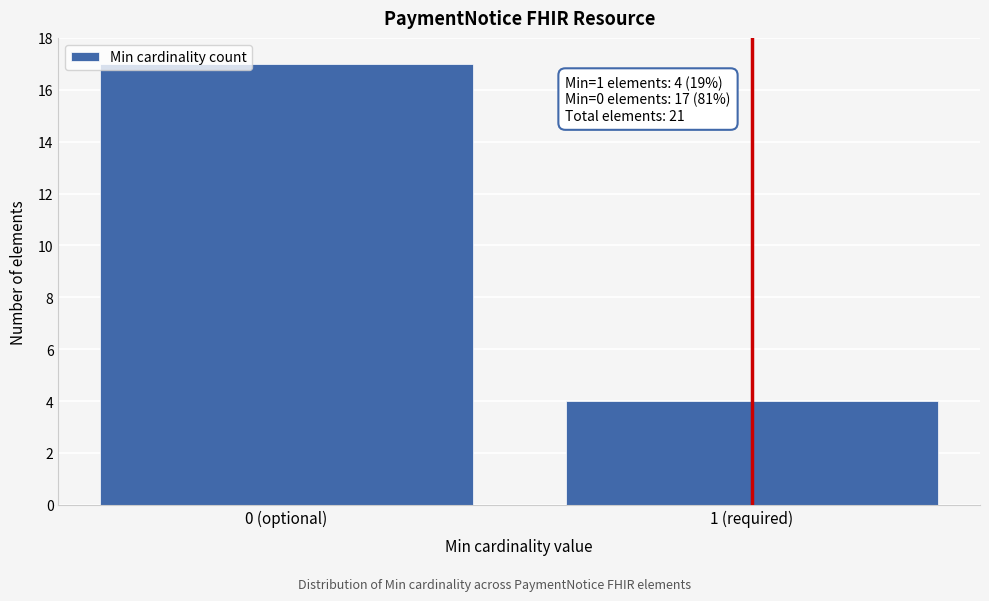

Reading left to right, list all the values displayed in this chart.

17	4